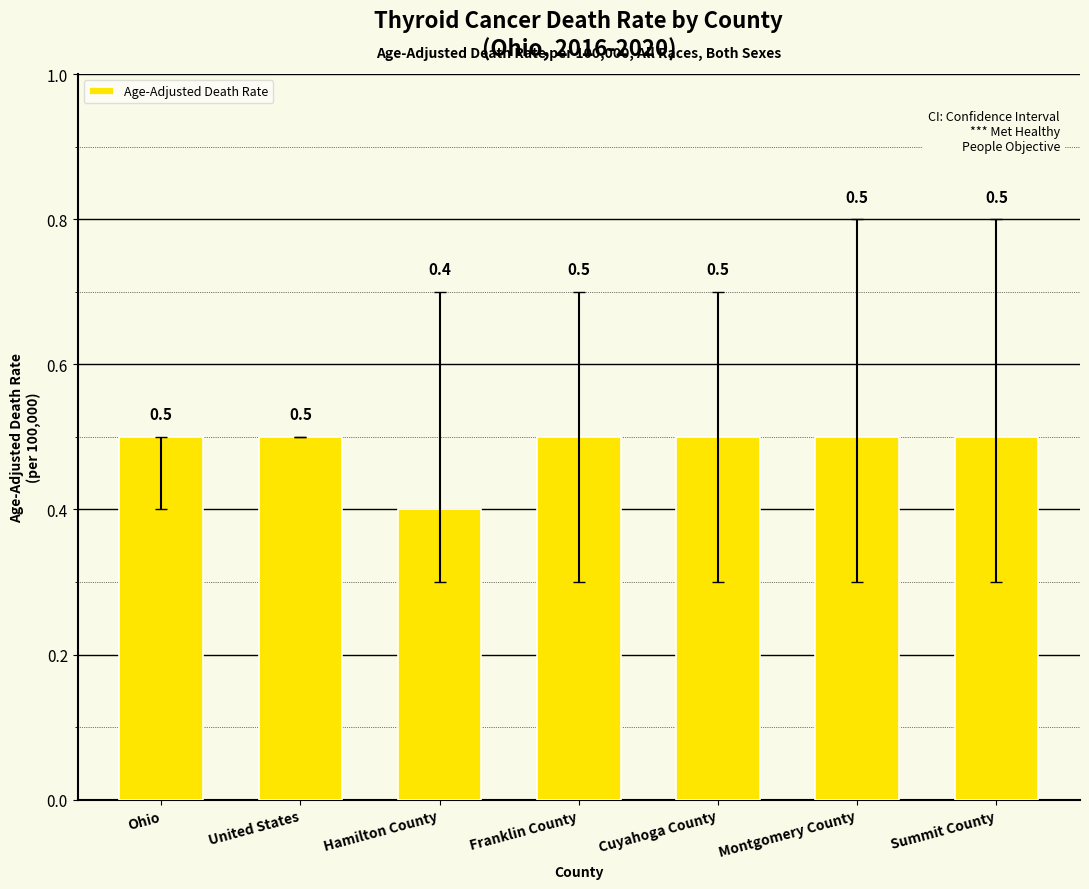

Read the value at Hamilton County.

0.4